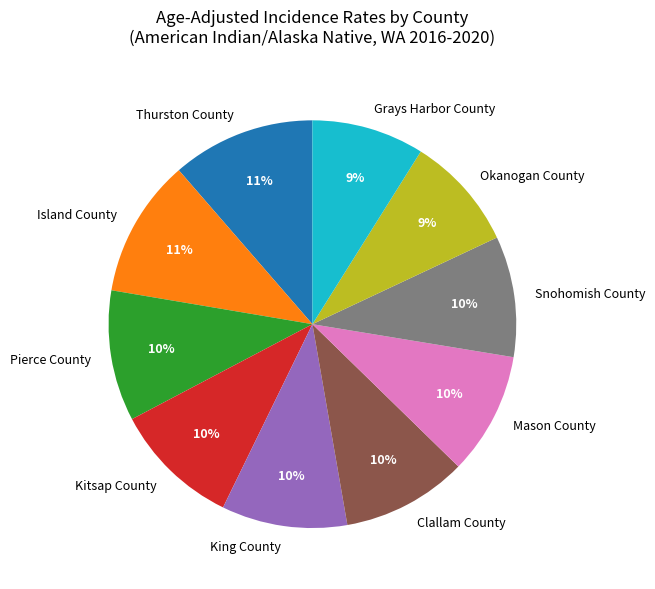

Approximately how many times larger is the value at Grays Harbor County compared to King County?

0.9